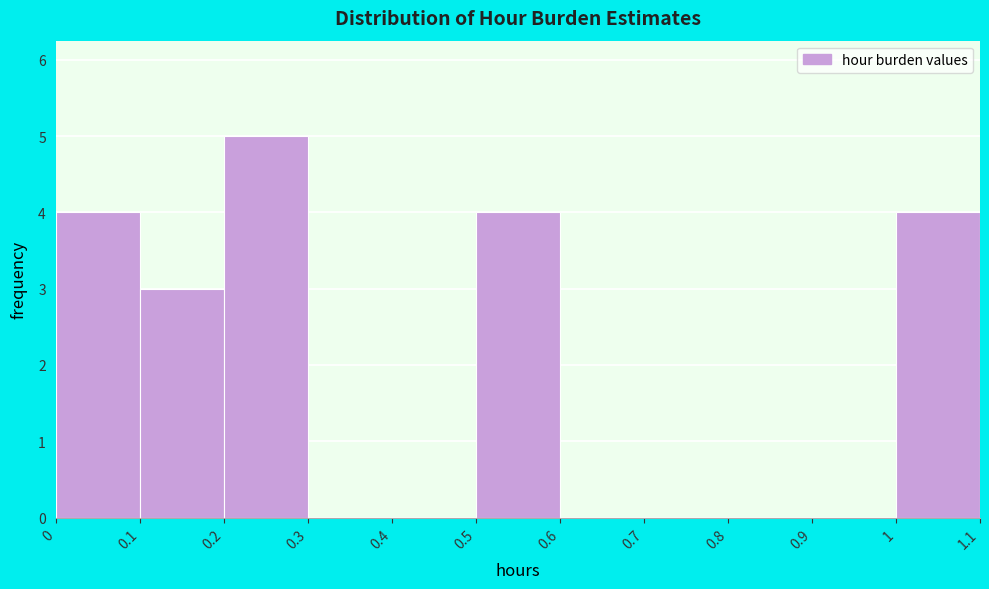

Reading left to right, transcribe this chart: for each bar, give the range it covers on the x-axis and its height. The values are not printed on the chart, so give them approximately, as read against the axis.

0 to 0.1: 4
0.1 to 0.2: 3
0.2 to 0.3: 5
0.3 to 0.4: 0
0.4 to 0.5: 0
0.5 to 0.6: 4
0.6 to 0.7: 0
0.7 to 0.8: 0
0.8 to 0.9: 0
0.9 to 1: 0
1 to 1.1: 4